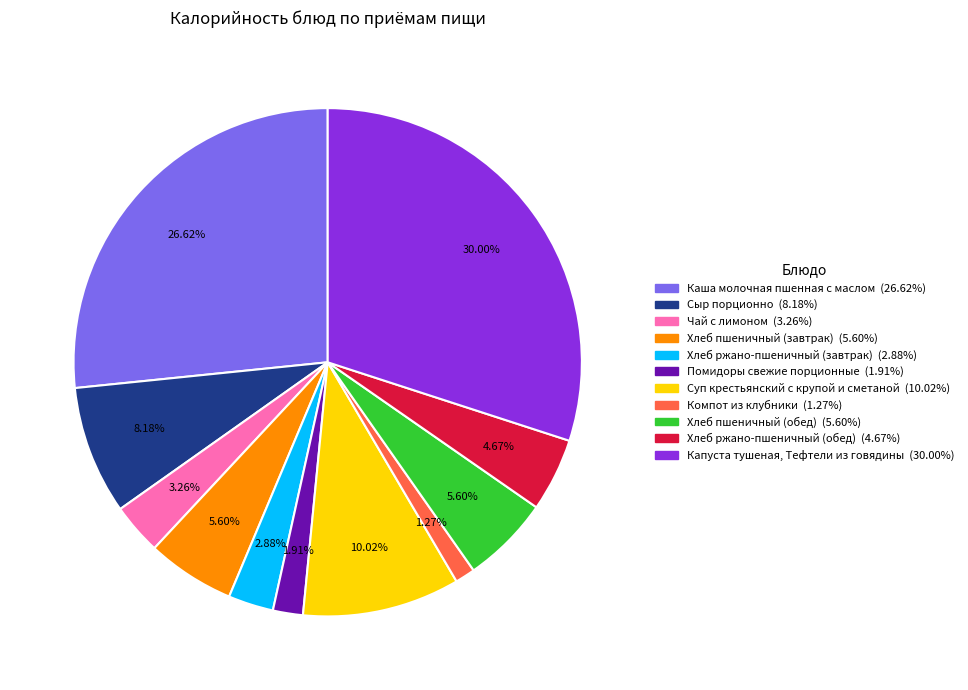

How many segments does this pie chart have?

11